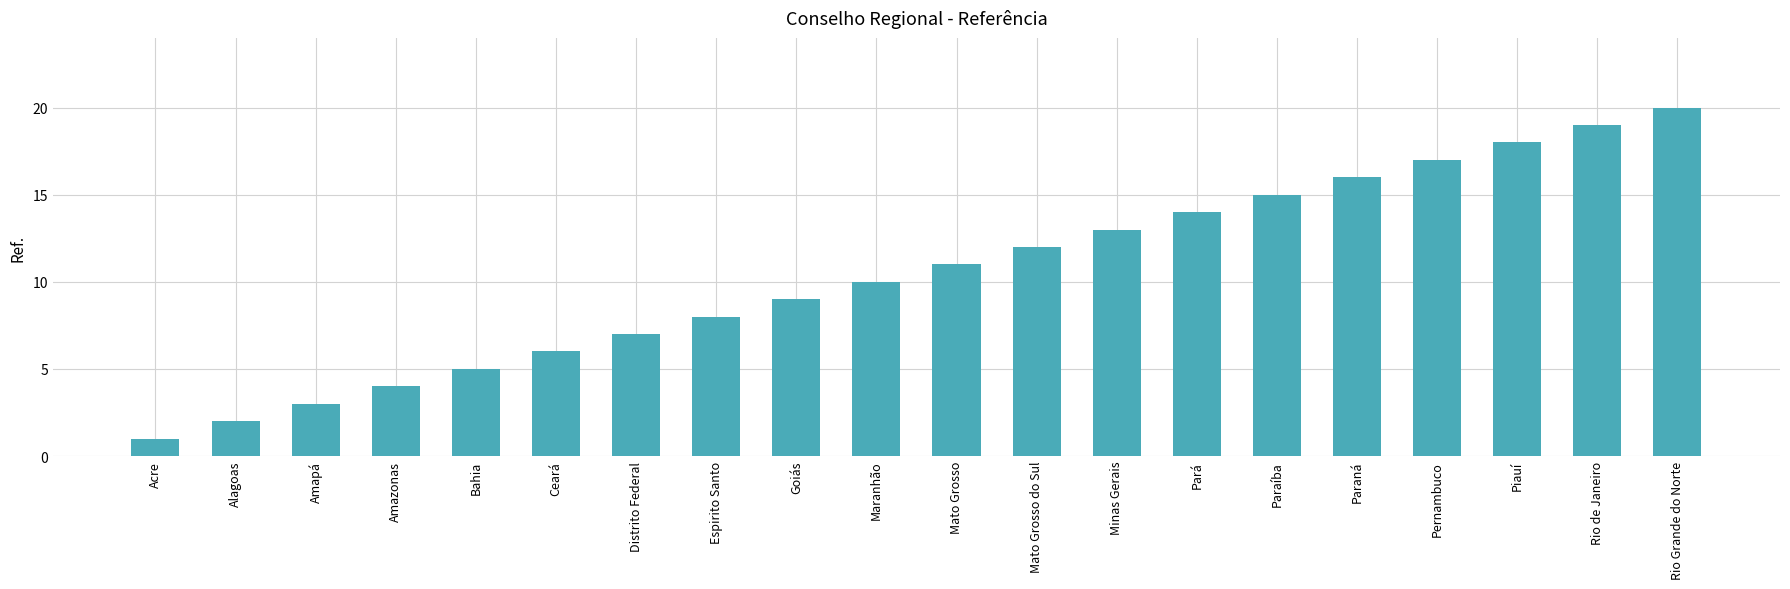

What is the approximate value at Alagoas?

2